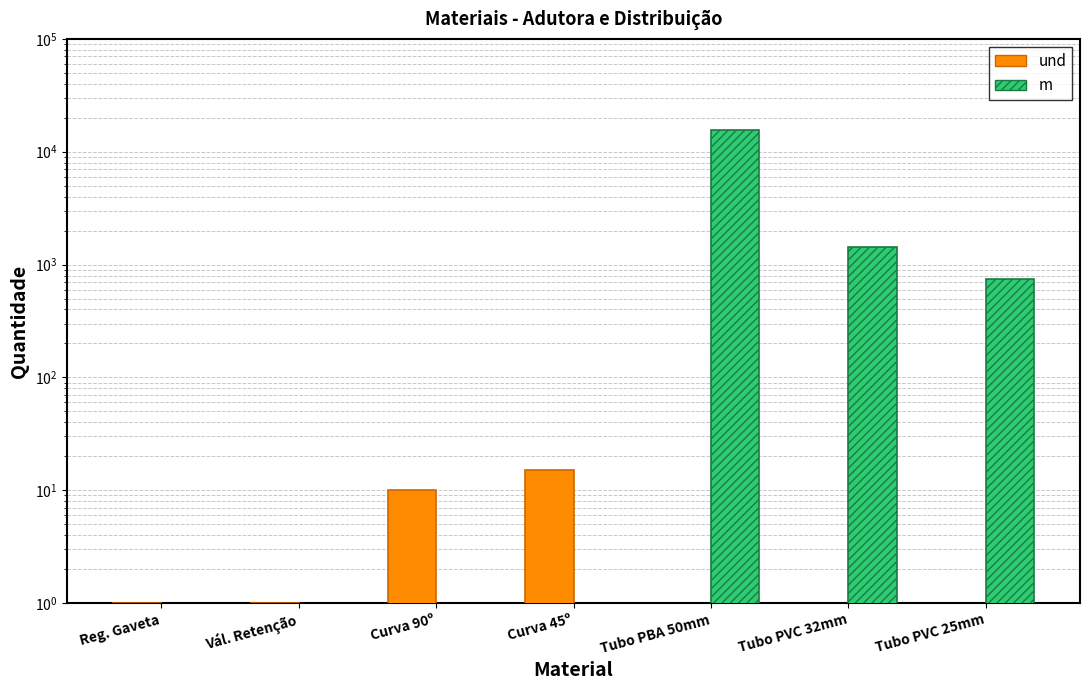

At which label is m closest to 7747?

Tubo PVC 32mm